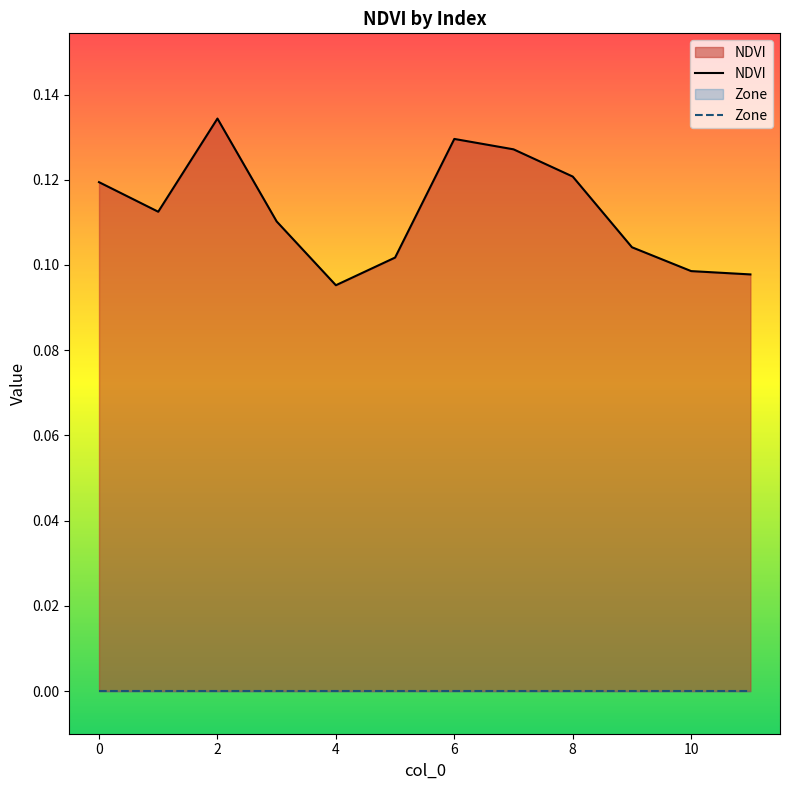

At how many categories does at least one series exceed 0?

12